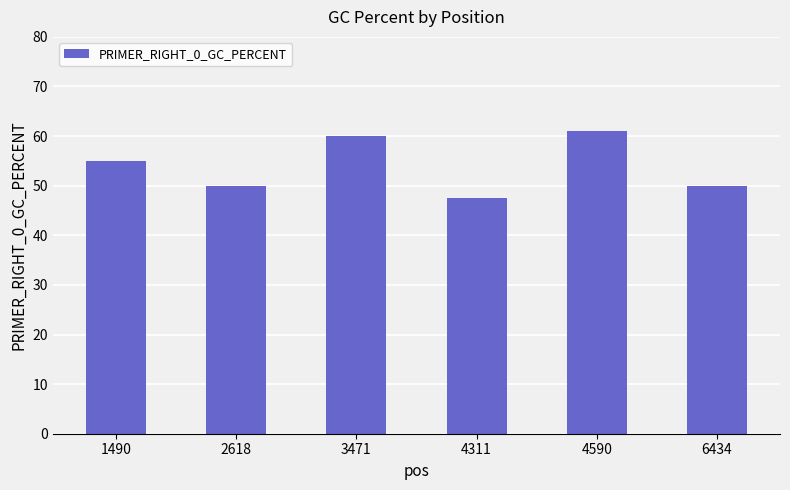

Approximately how many times larger is the value at 1490 compared to 3471?

0.9